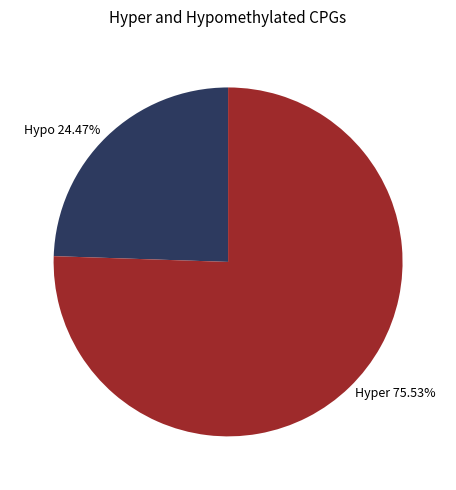

Does Hyper 75.53% account for over 50% of the chart?

Yes